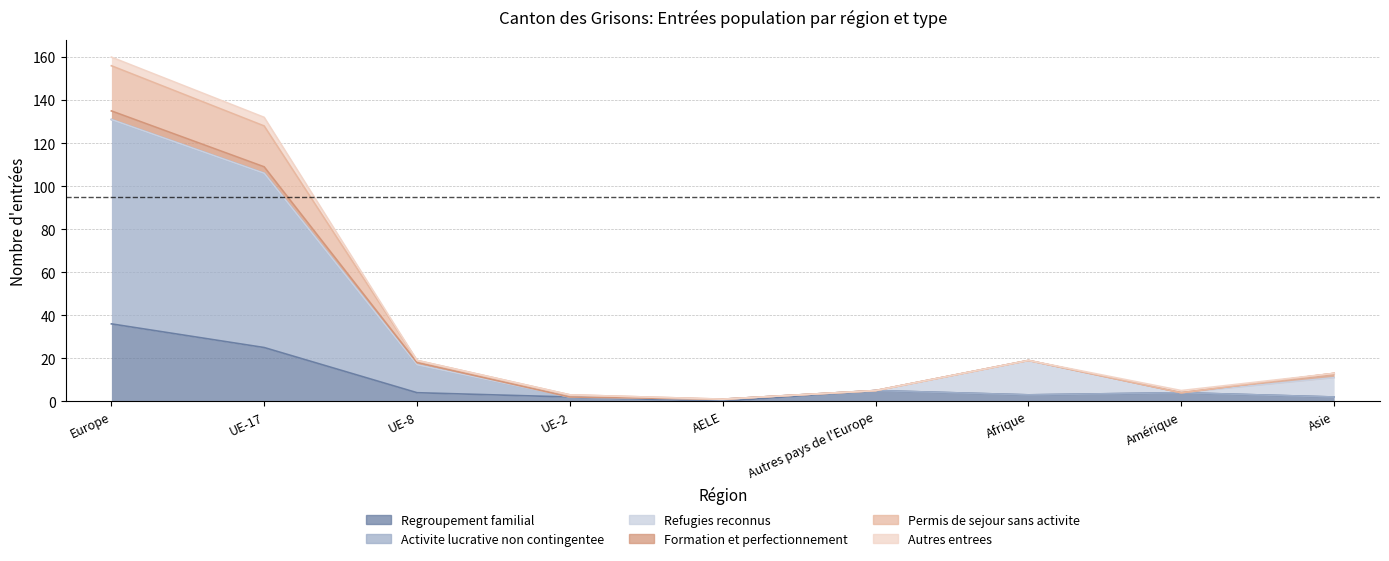

At how many categories does at least one series exceed 82?

2